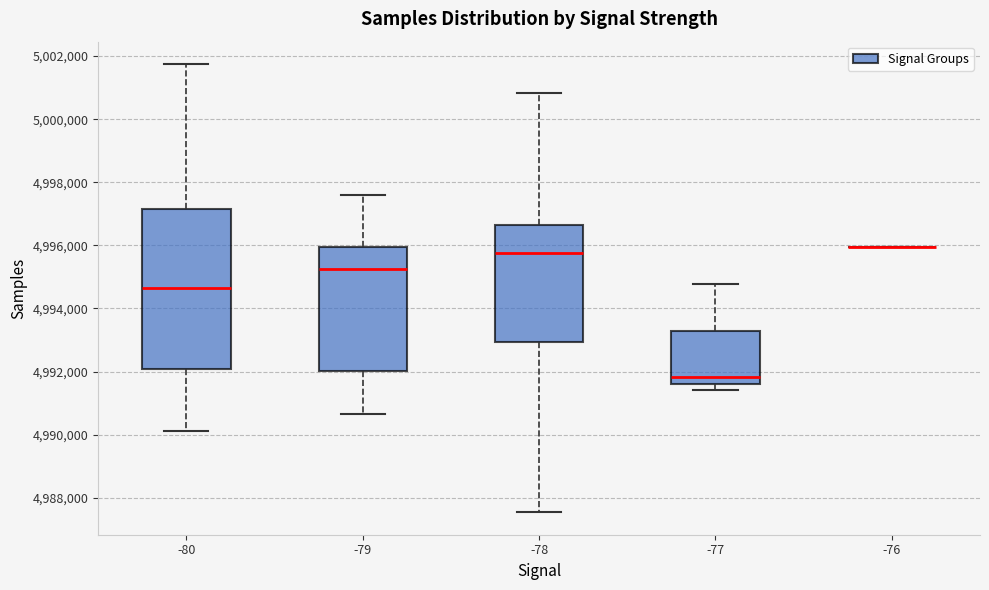

Where does the upper whisker of the box at x = -79 end on the y-axis? The values are not printed on the chart, so give them approximately, as read against the axis.

4997600